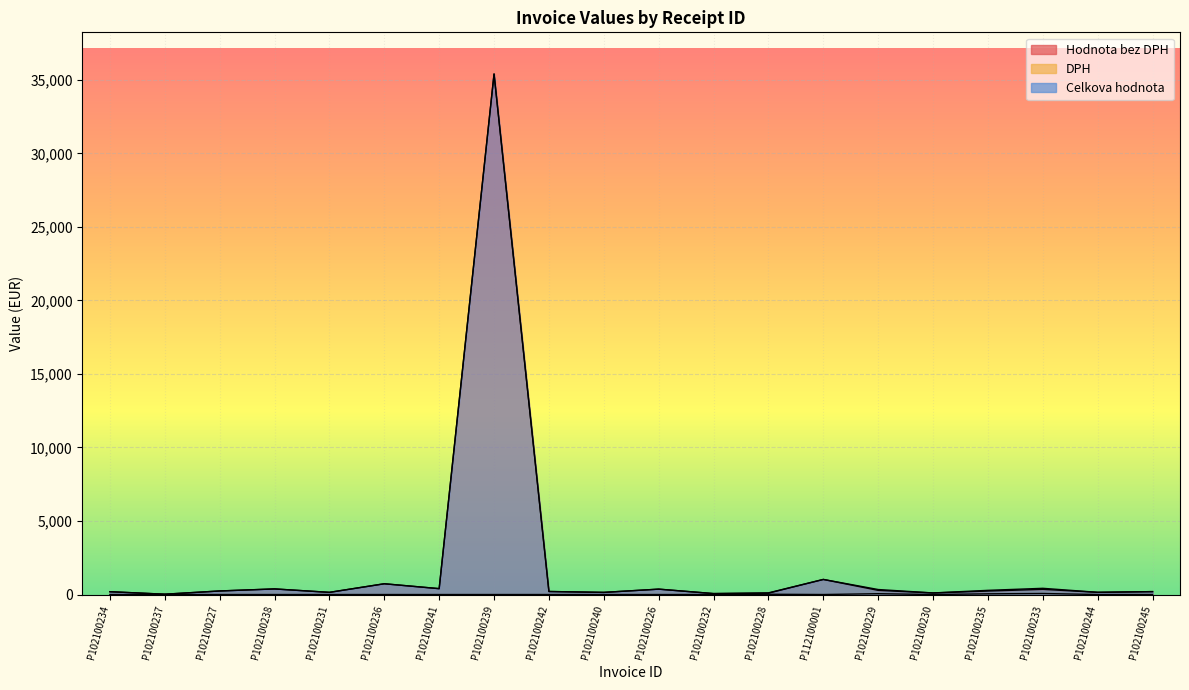

Reading right to left, list all the values displayed in this chart.

Hodnota bez DPH: P102100245=198.0	P102100244=150.0	P102100233=352.2	P102100235=237.0	P102100230=106.8	P102100229=283.6	P112100001=1026.0	P102100228=93.4	P102100232=64.1	P102100226=366.1	P102100240=145.5	P102100242=206.4	P102100239=35400.0	P102100241=399.6	P102100236=731.8	P102100231=147.8	P102100238=380.6	P102100227=241.9	P102100237=21.2	P102100234=192.0
DPH: P102100245=0.0	P102100244=0.0	P102100233=70.4	P102100235=47.4	P102100230=0.0	P102100229=56.7	P112100001=0.0	P102100228=18.7	P102100232=0.0	P102100226=0.0	P102100240=0.0	P102100242=0.0	P102100239=0.0	P102100241=0.0	P102100236=0.0	P102100231=0.0	P102100238=0.0	P102100227=0.0	P102100237=0.0	P102100234=0.0
Celkova hodnota: P102100245=198.0	P102100244=150.0	P102100233=422.6	P102100235=284.4	P102100230=106.8	P102100229=340.3	P112100001=1026.0	P102100228=112.1	P102100232=64.1	P102100226=366.1	P102100240=145.5	P102100242=206.4	P102100239=35400.0	P102100241=399.6	P102100236=731.8	P102100231=147.8	P102100238=380.6	P102100227=241.9	P102100237=21.2	P102100234=192.0